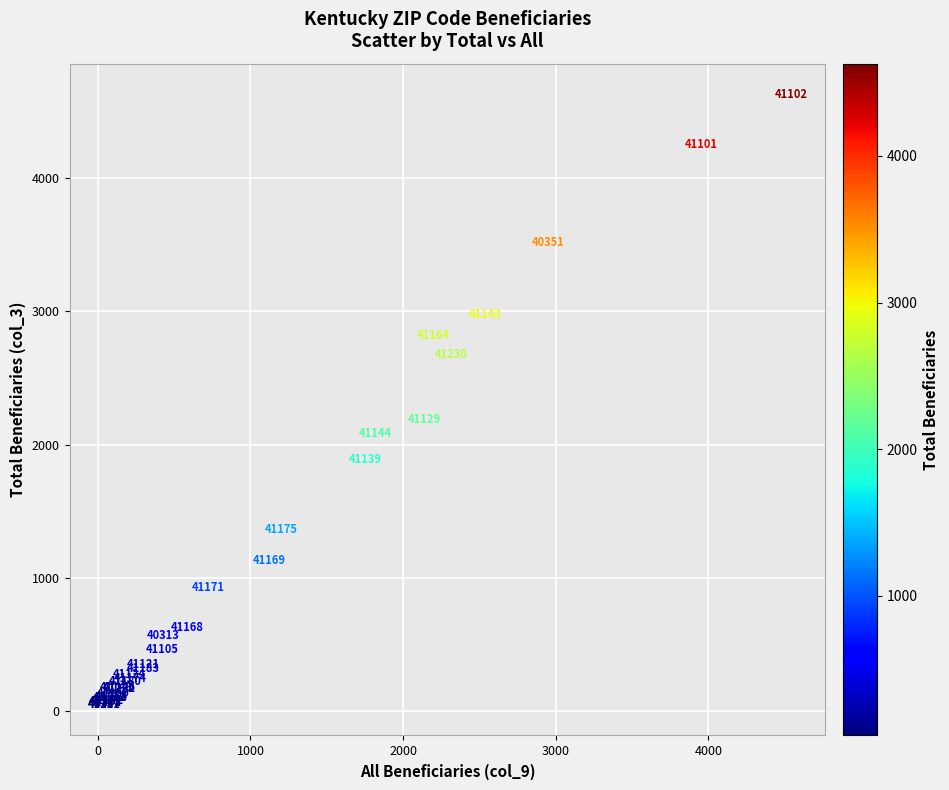

What Y value in the scatter plot is closest to 2337?

2185